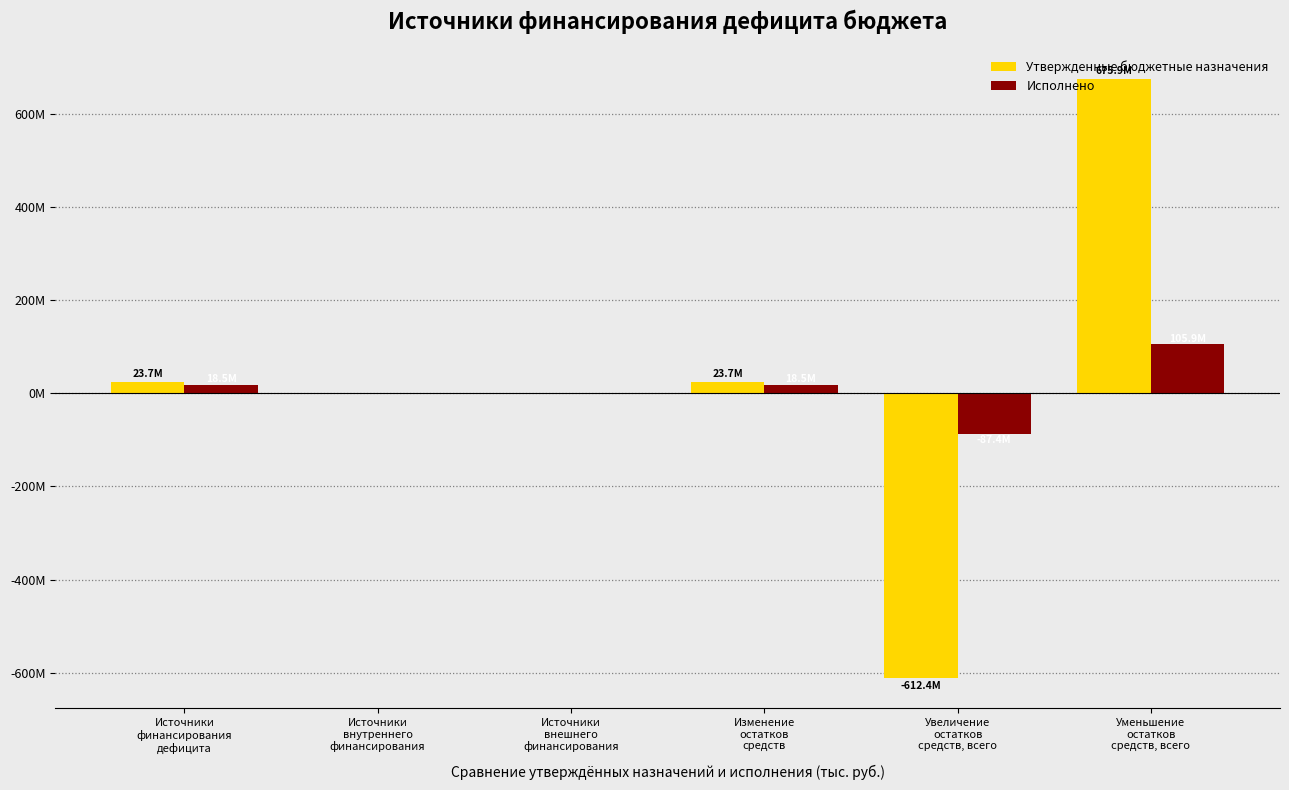

Does the chart contain stacked bars?

No